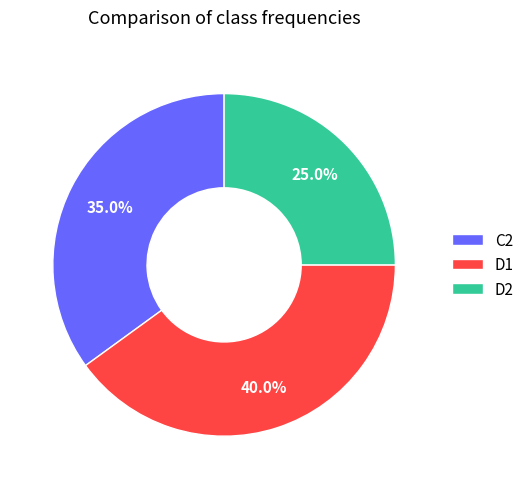

Which slice is the smallest?

D2